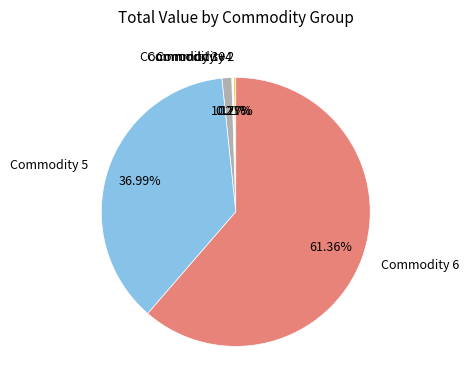

Which slice is the largest?

Commodity 6